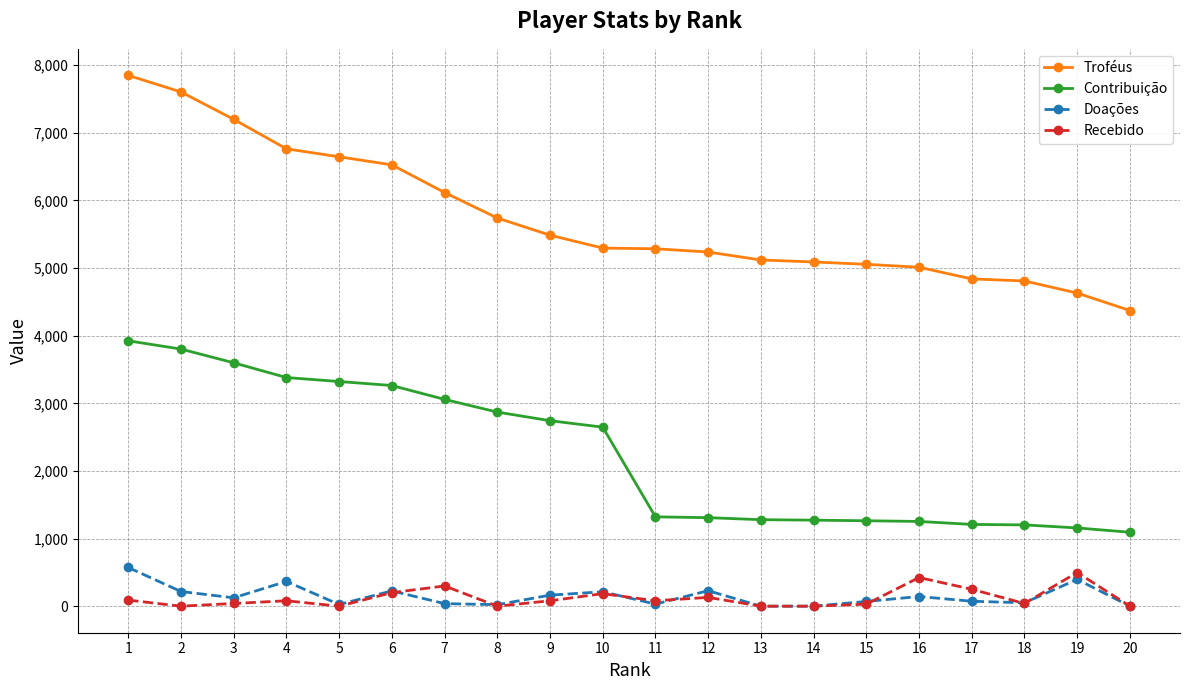

What is the sum of the Recebido values at 10 and 6?

385